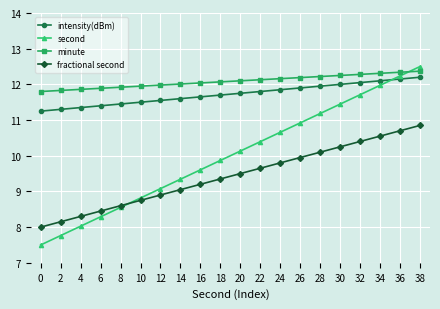

Does the chart have visible grid lines?

Yes